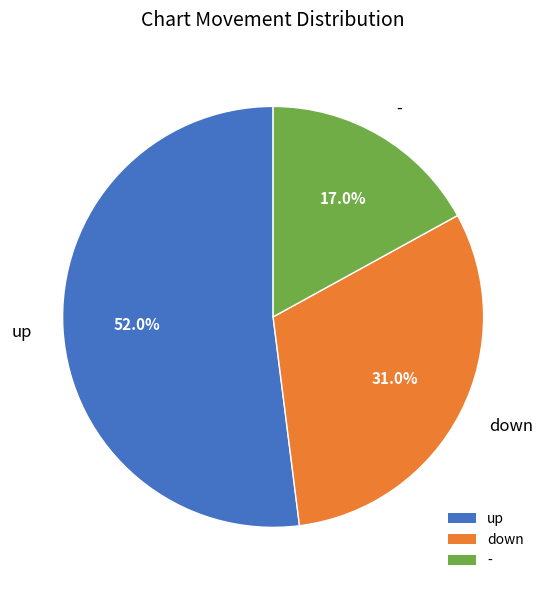

True or false: - accounts for 17% of the total.

True